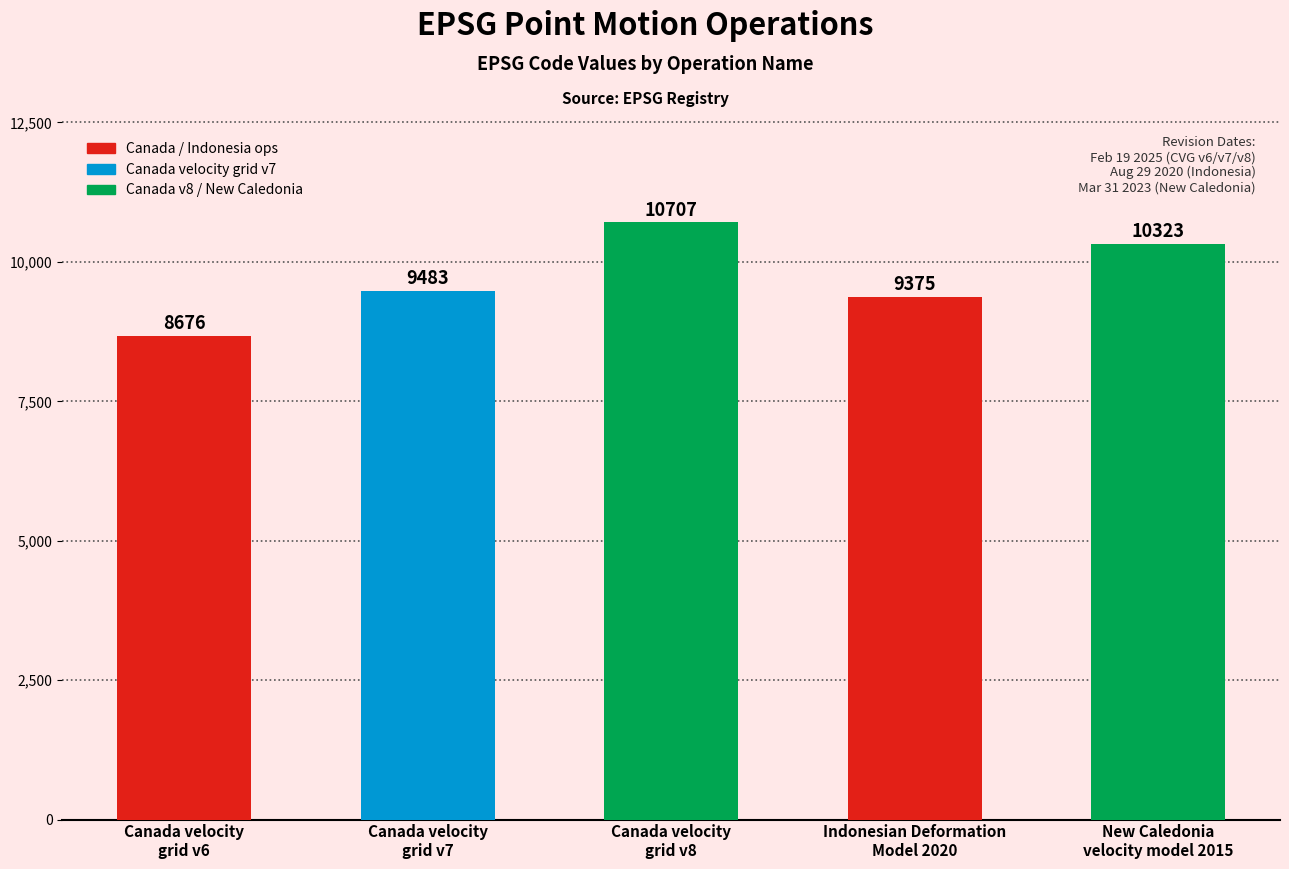

What is the label of the 5th bar from the right?

Canada velocity
grid v6